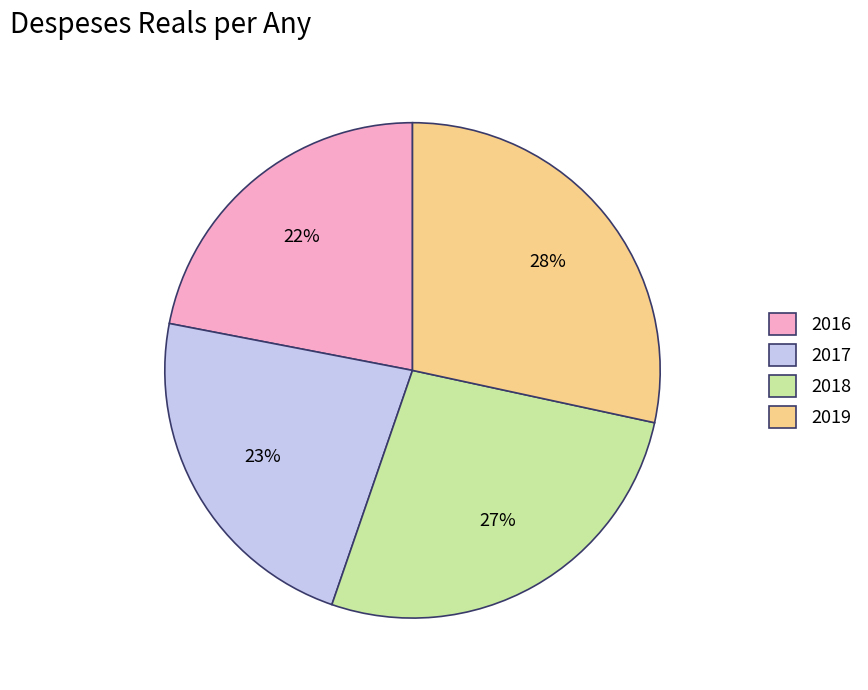

Rank the categories by value from lowest to highest.

2016, 2017, 2018, 2019